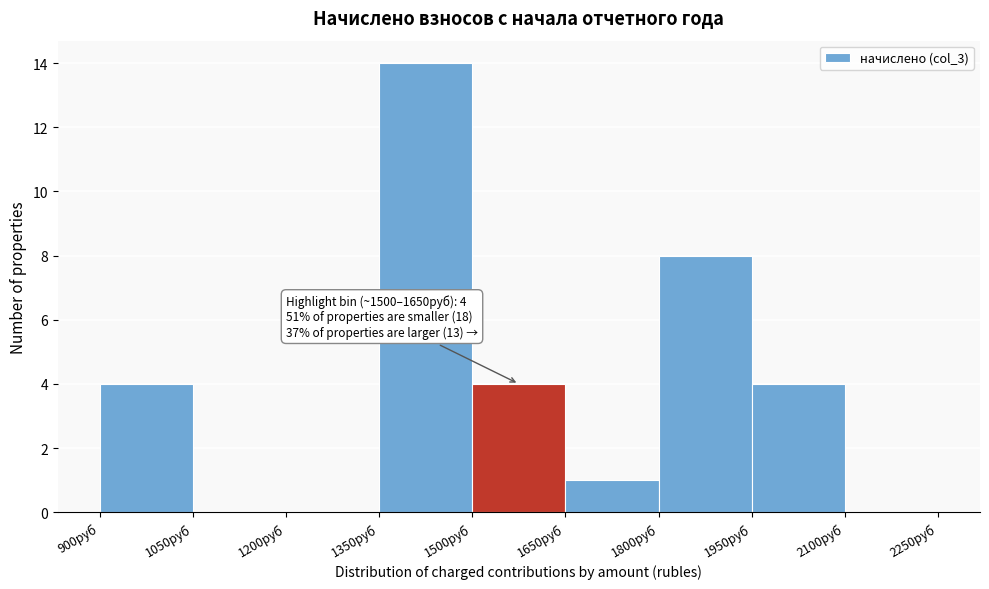

Which range on the x-axis has the tallest bar?

1350 to 1500